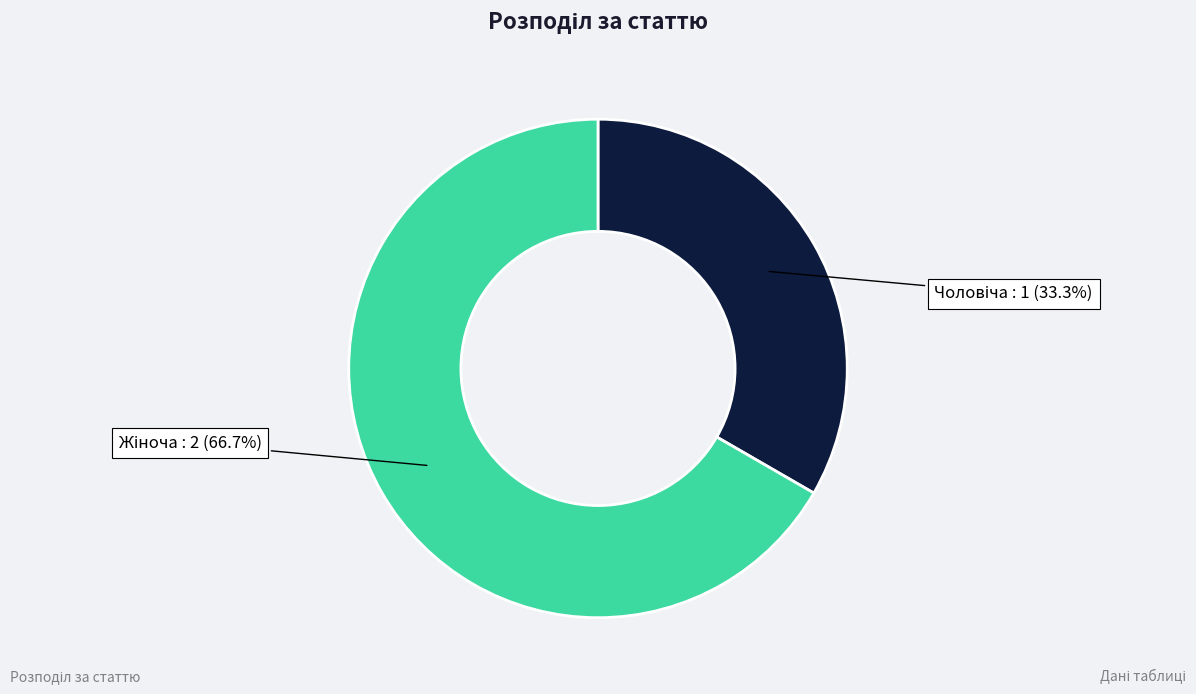

Does any single category account for the majority?

Yes